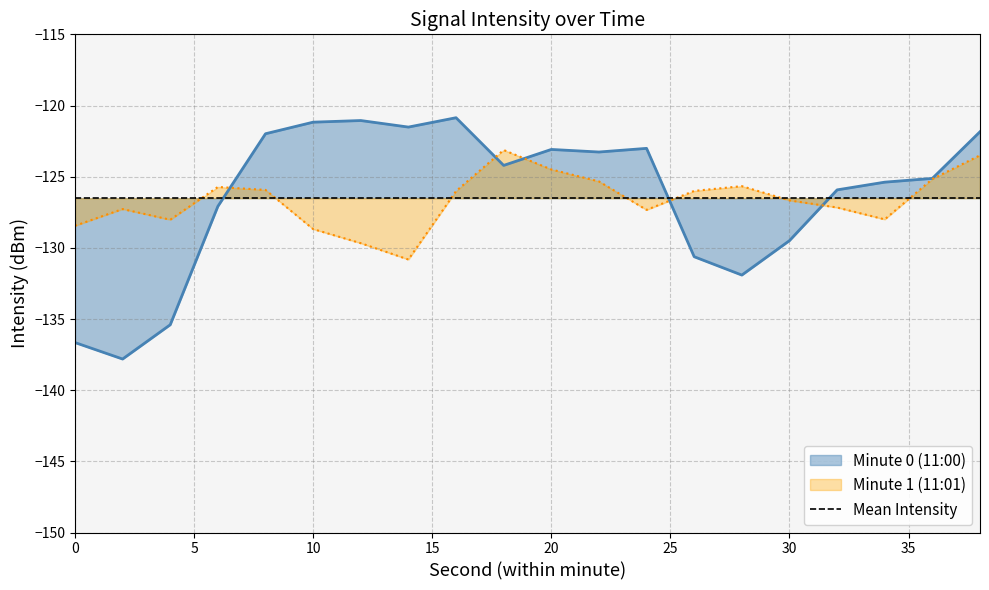

What is the average value?

-126.4